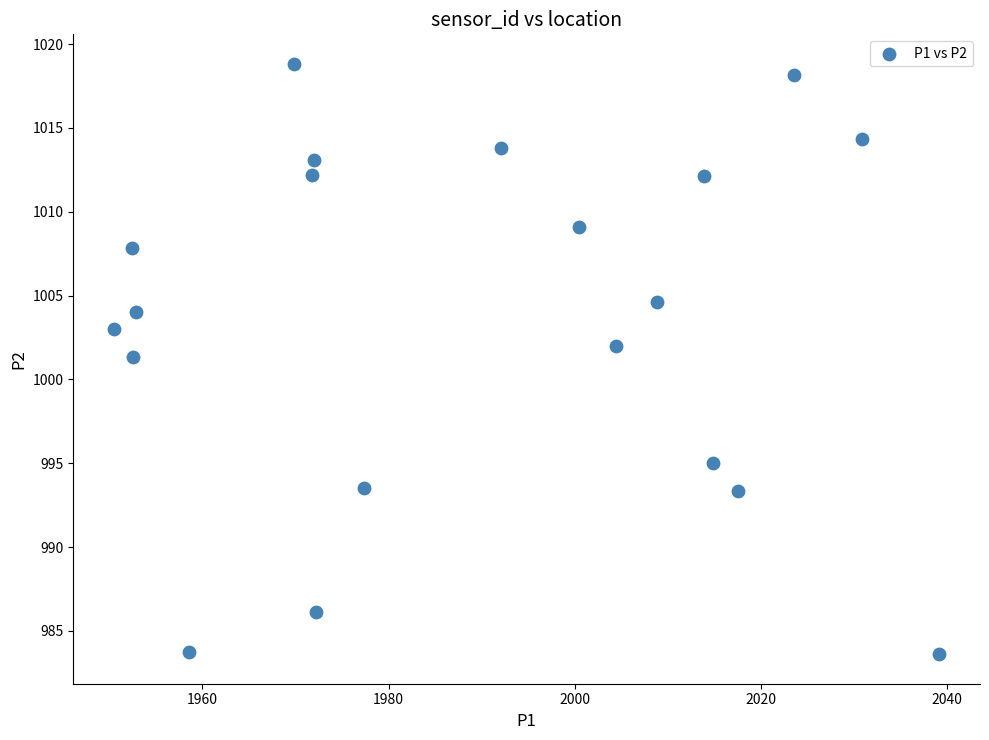

What is the range of X values (max minus min)?

88.6